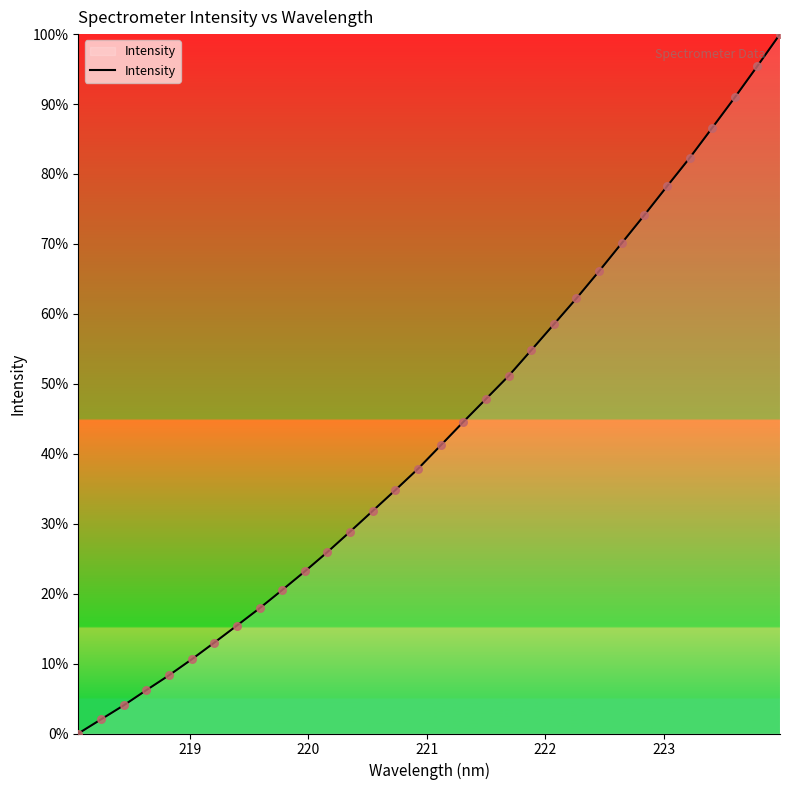

What is the difference between the maximum and minimum values?

100.0